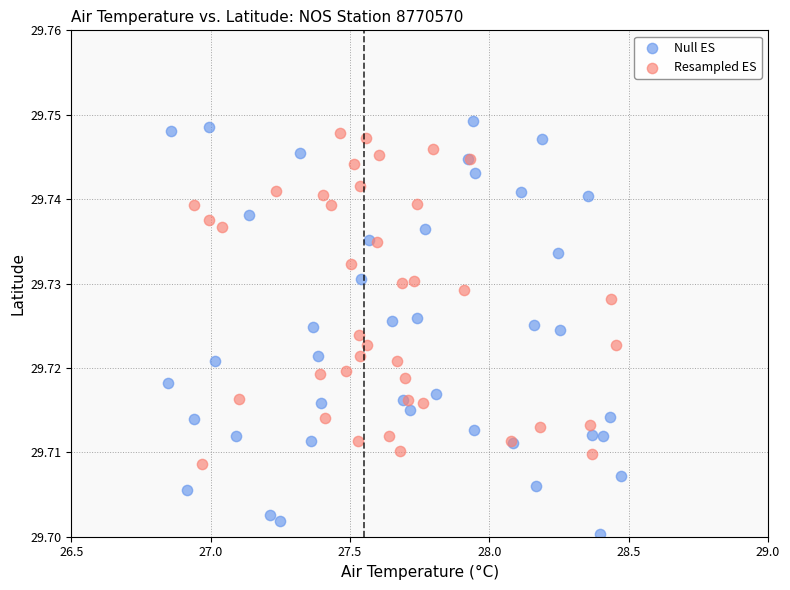

Which series reaches the minimum Y coordinate?

Null ES